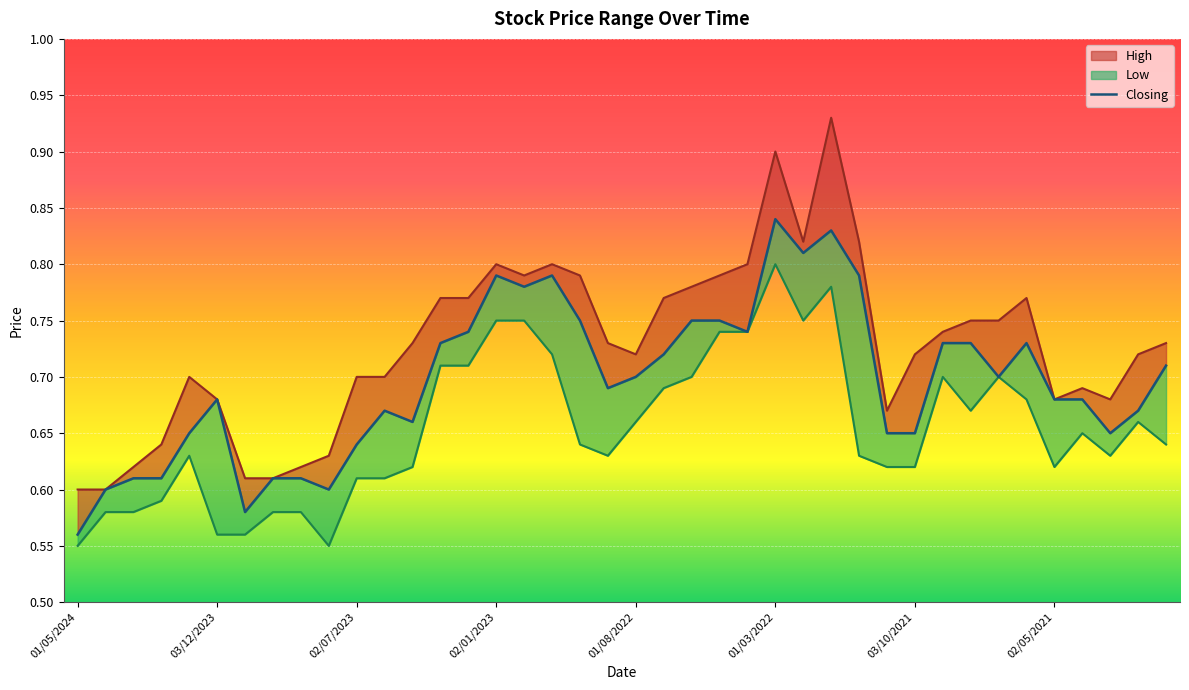

The value at 36 is 0.7. True or false?

True